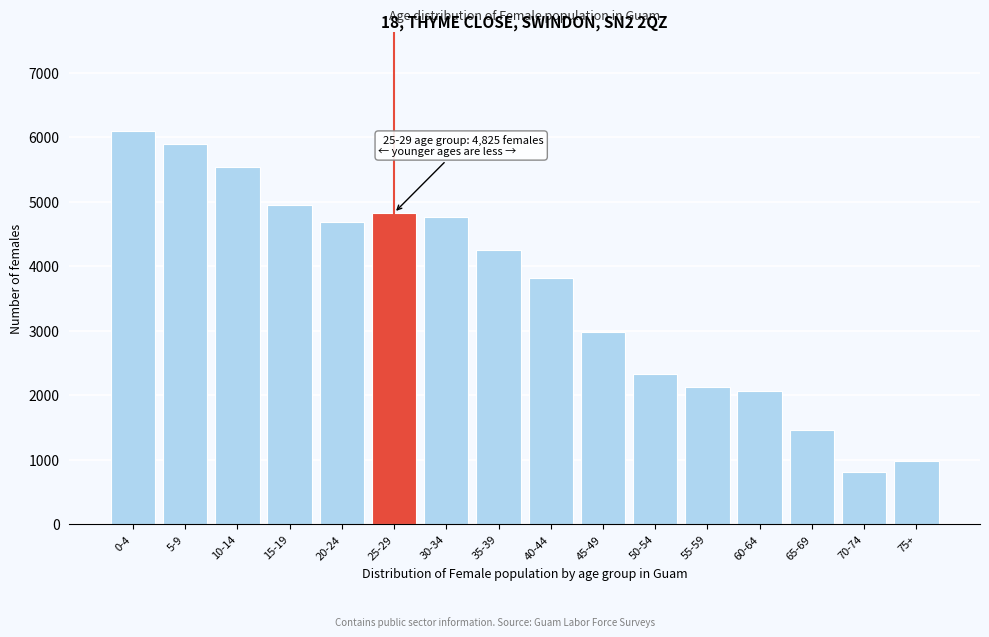

Reading right to left, list all the values displayed in this chart.

75+=984	70-74=811	65-69=1467	60-64=2065	55-59=2123	50-54=2335	45-49=2972	40-44=3821	35-39=4246	30-34=4767	25-29=4825	20-24=4690	15-19=4941	10-14=5539	5-9=5887	0-4=6099